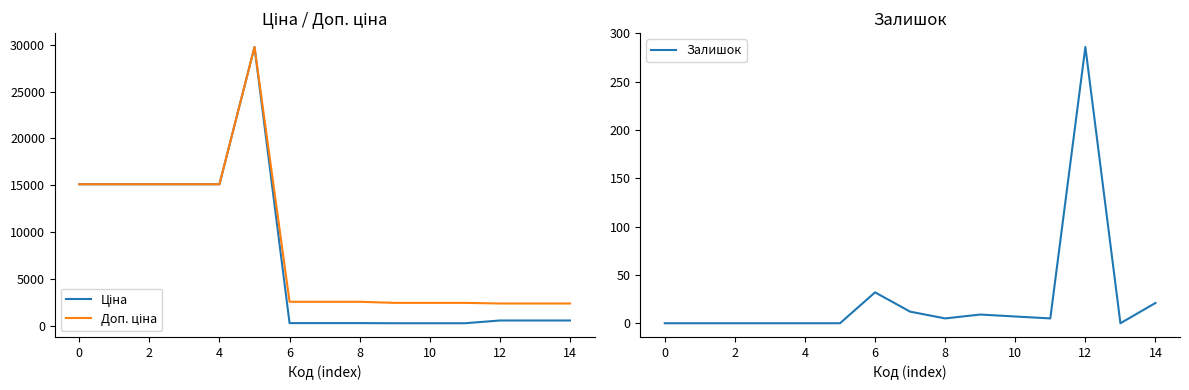

What is the total value across all series at 11?

2797.7